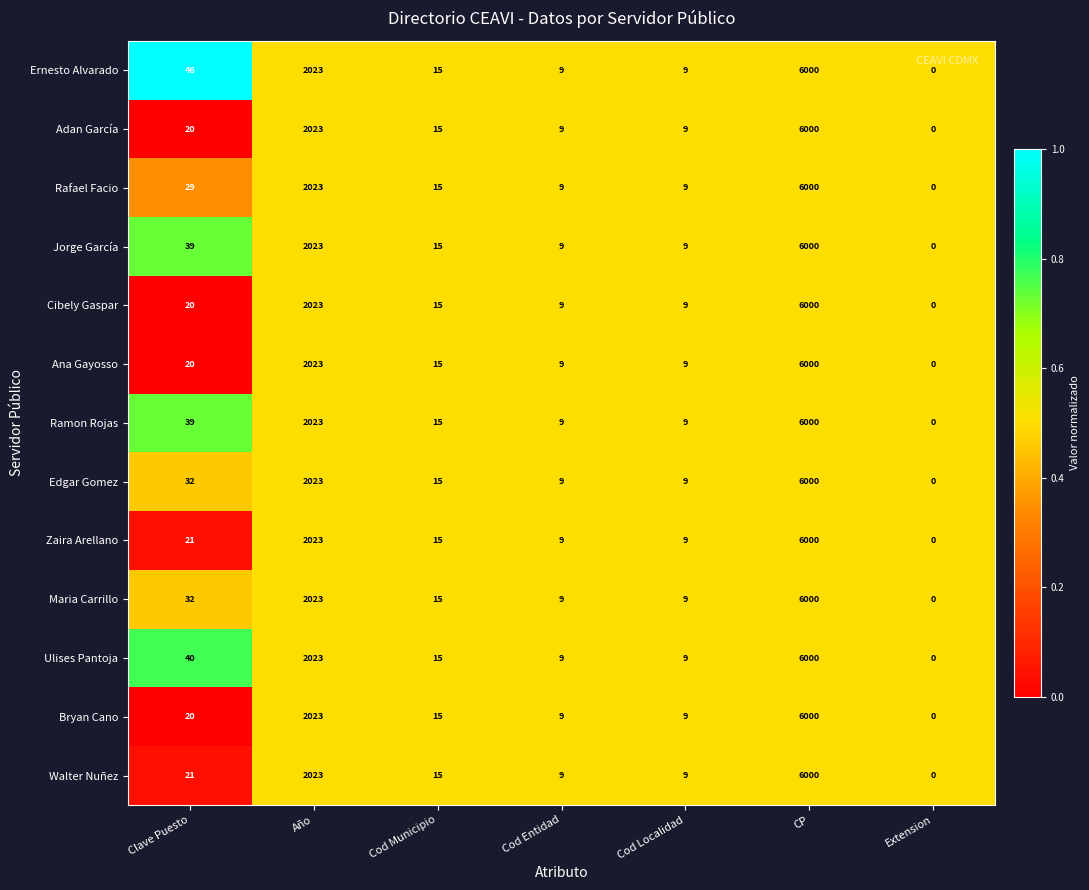

What is the highest value of the Cibely Gaspar series?

6000